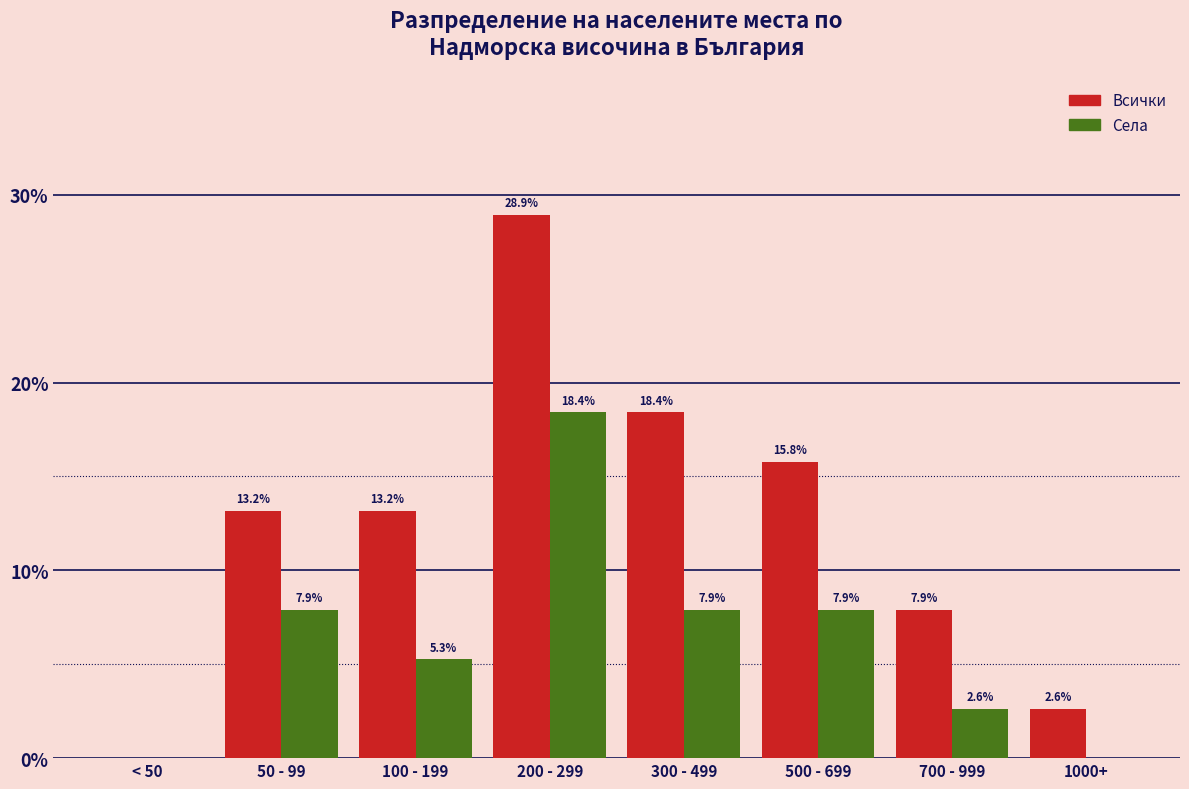

Reading right to left, list all the values displayed in this chart.

Всички: 1000+=2.6	700 - 999=7.9	500 - 699=15.8	300 - 499=18.4	200 - 299=28.9	100 - 199=13.2	50 - 99=13.2	< 50=0.0
Села: 1000+=0.0	700 - 999=2.6	500 - 699=7.9	300 - 499=7.9	200 - 299=18.4	100 - 199=5.3	50 - 99=7.9	< 50=0.0